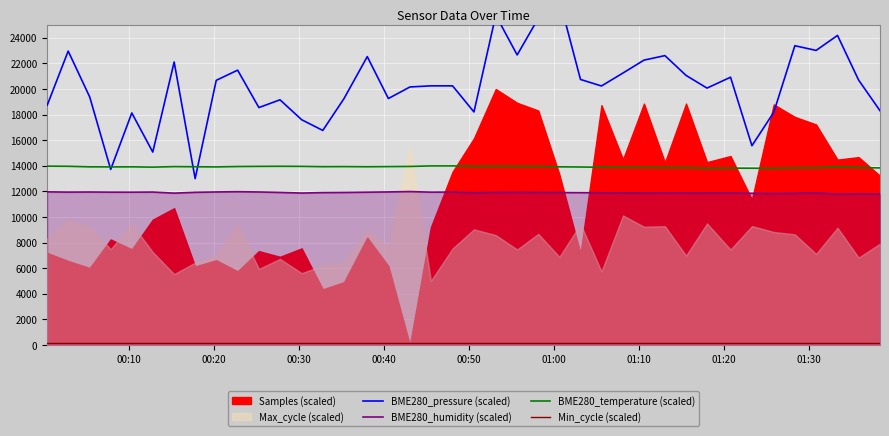

What is the value of the BME280_pressure (scaled) point at the 16th from the left?

22531.0